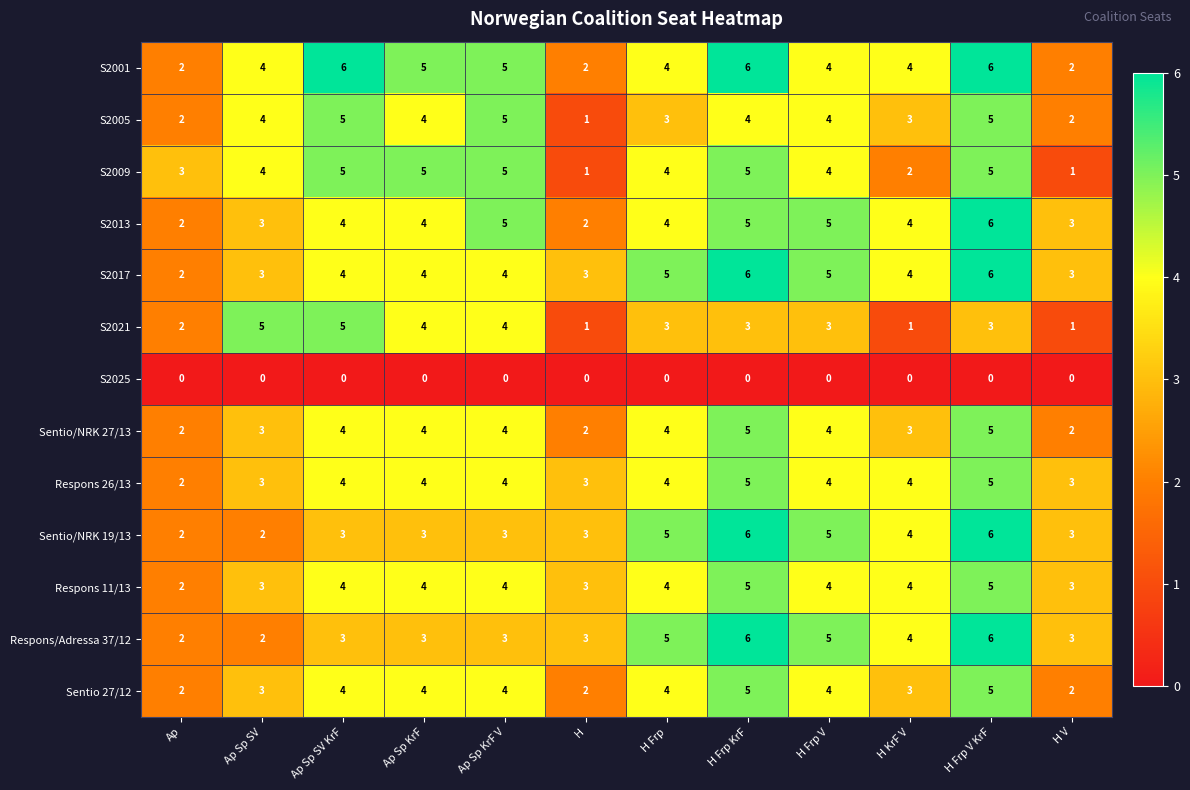

True or false: Sentio/NRK 19/13 has a value of 5 at H Frp V.

True